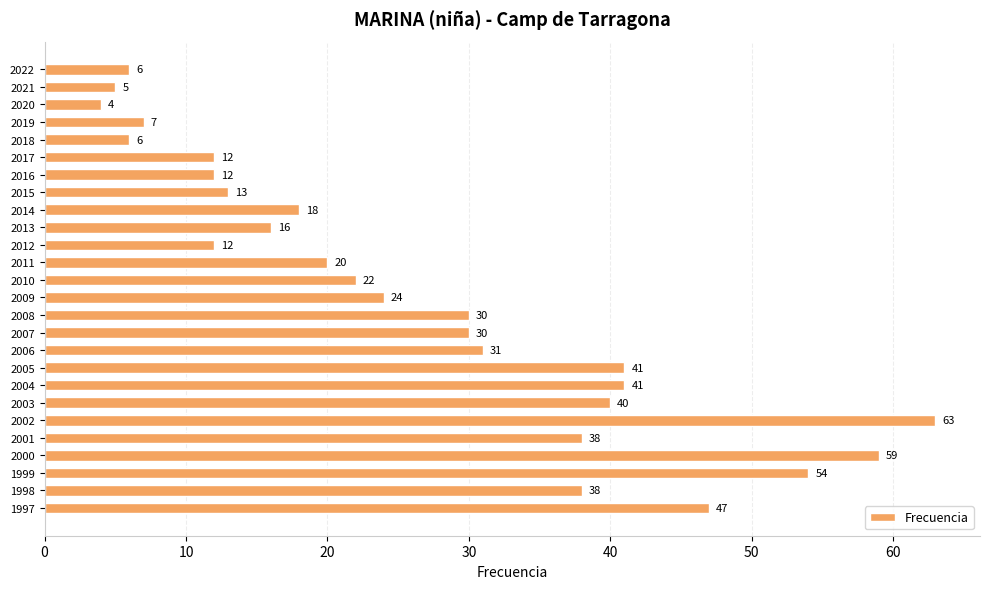

True or false: the data shows 1 at 2020.

False